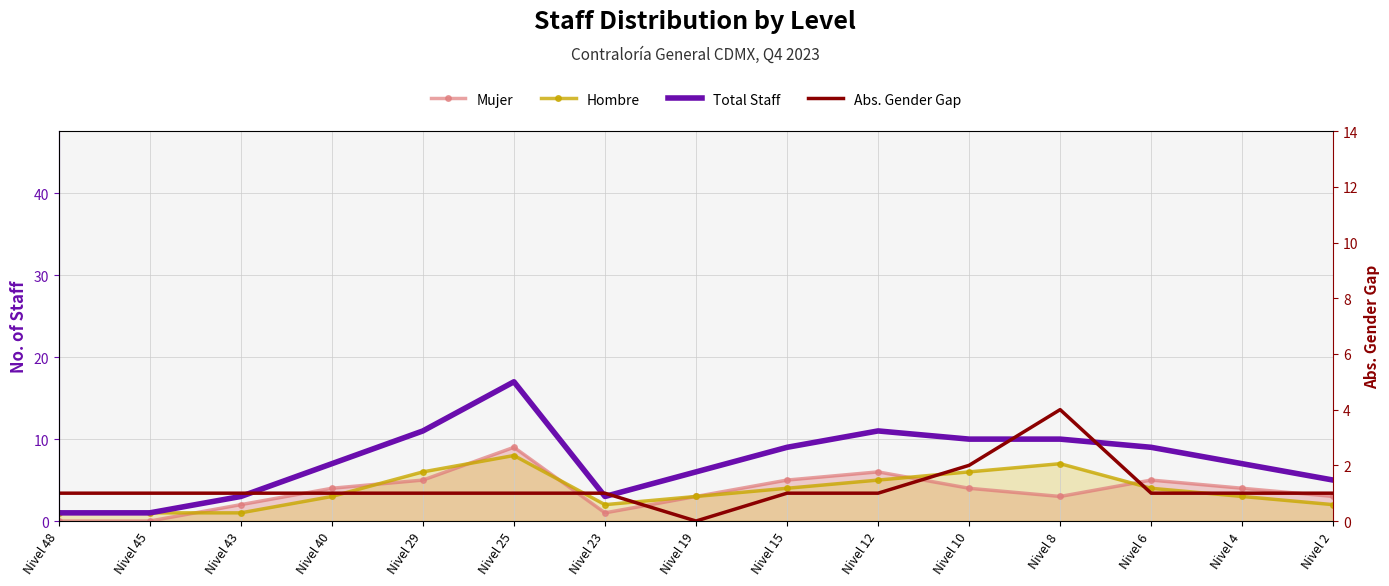

Which category has the lowest value in the Total Staff series?

Nivel 48